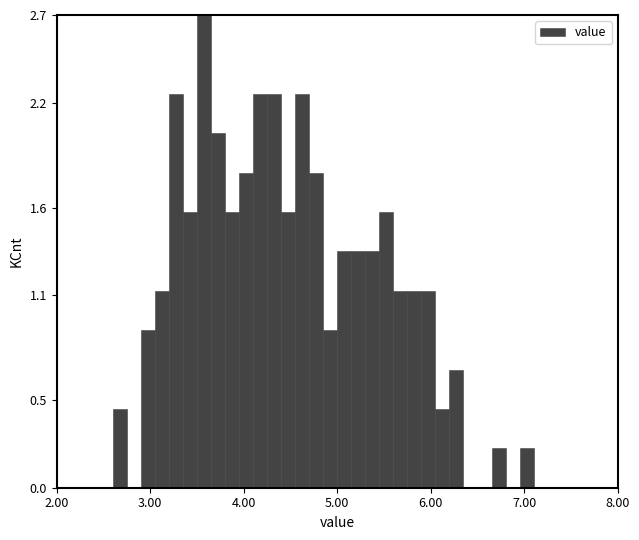

Around what value on the x-axis is the tallest bar? Give the approximate position of its centre, as read against the axis.

3.6